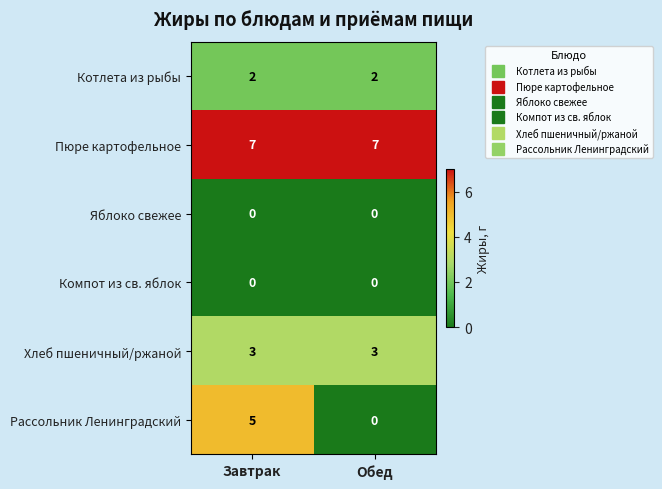

What is the maximum value shown in the chart?

7